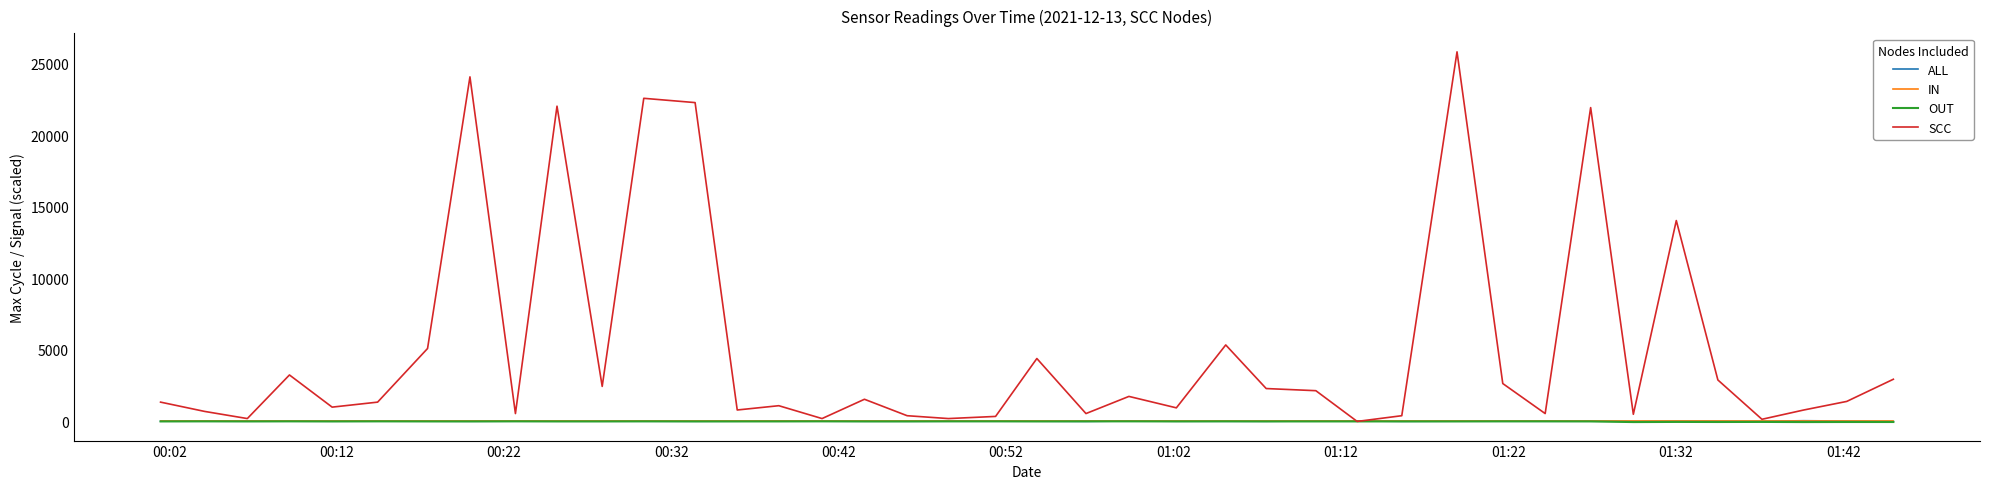

Which series has the largest total across all categories?

SCC